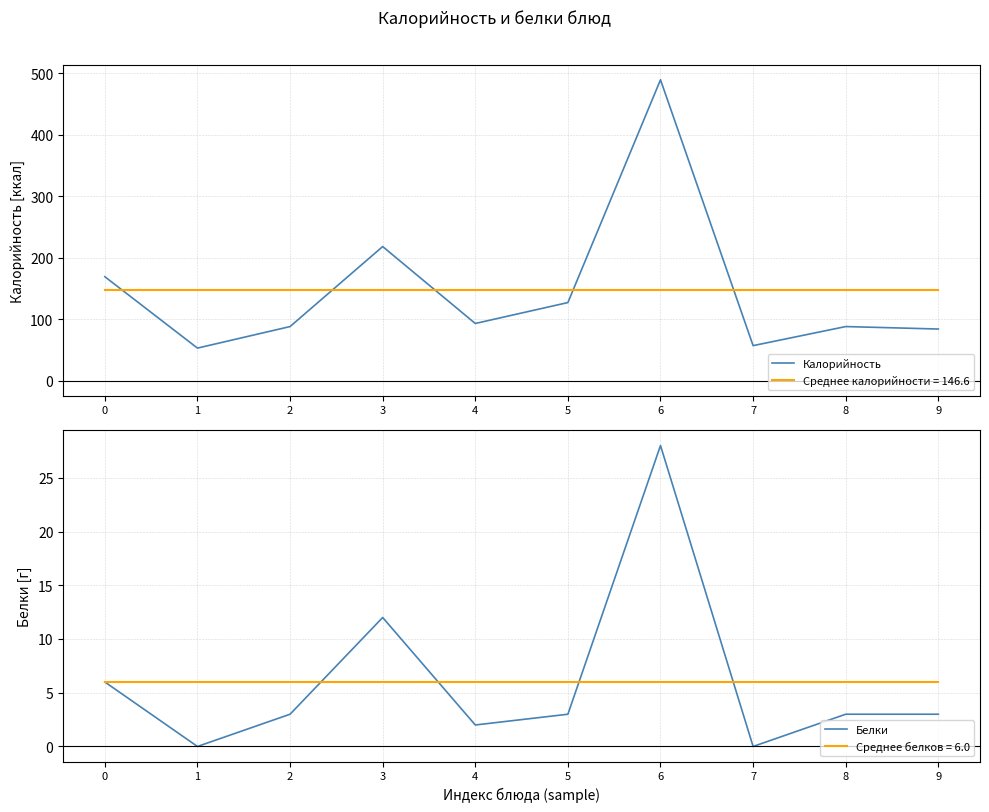

Read the Калорийность value at 5, to the nearest 5.

125